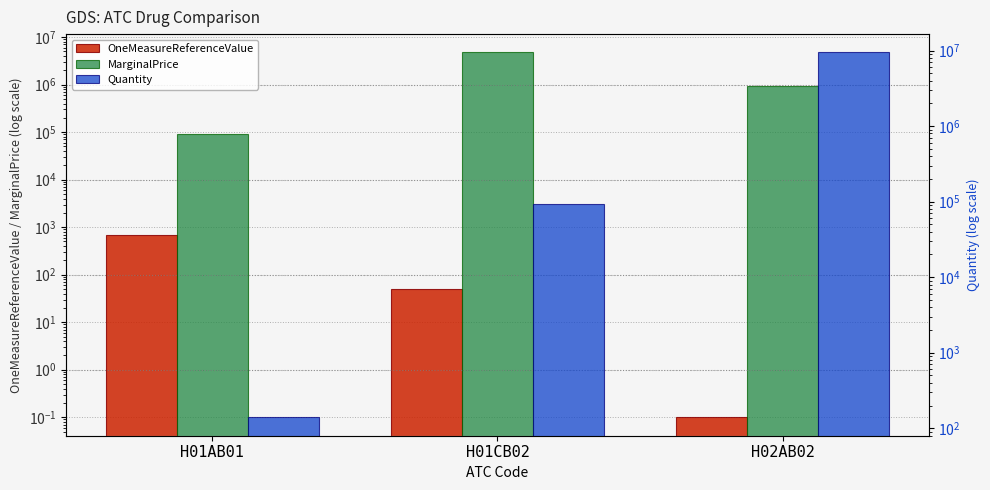

Reading left to right, list all the values displayed in this chart.

OneMeasureReferenceValue: 668.9	50.9	0.1
MarginalPrice: 92978.1	4770227.3	936567.4
Quantity: 139.0	93684.0	9460277.0